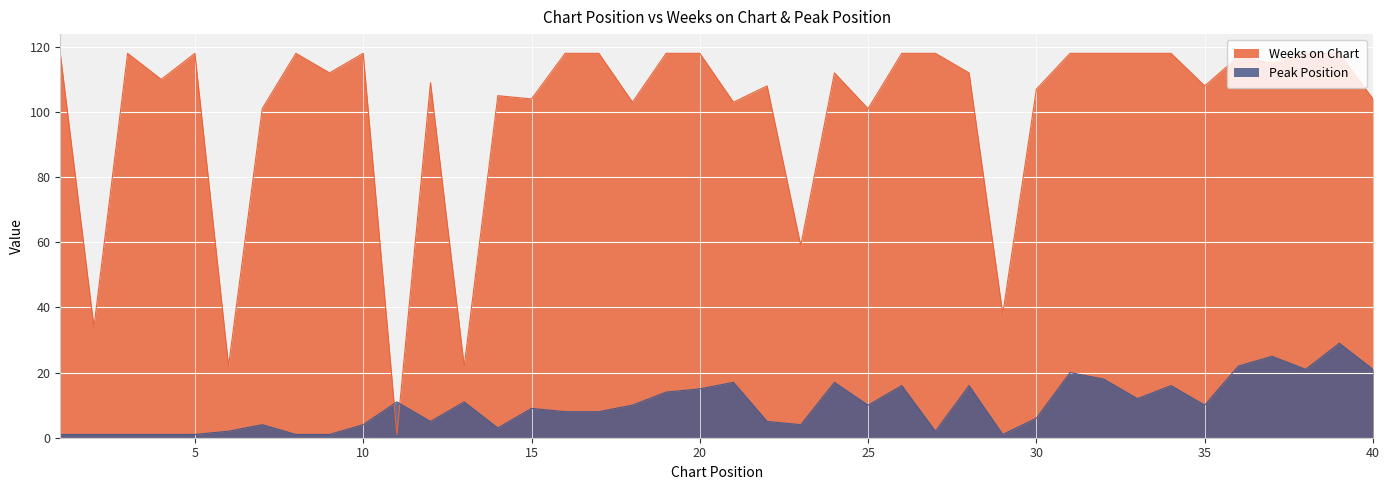

What is the sum of the Weeks on Chart values at 26 and 9?

230